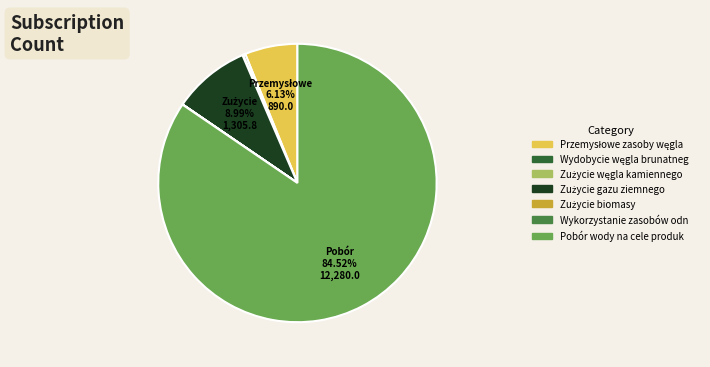

Does any single category account for the majority?

Yes